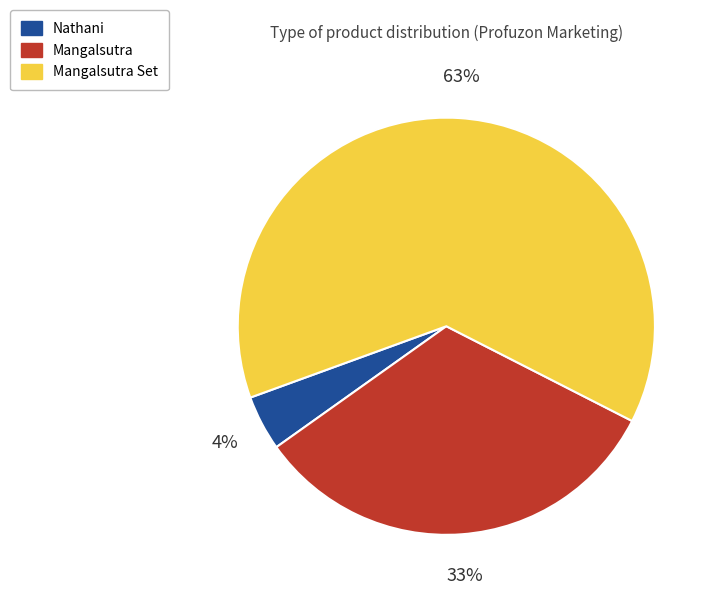

To the nearest percent, what is the average slice percentage?

33%